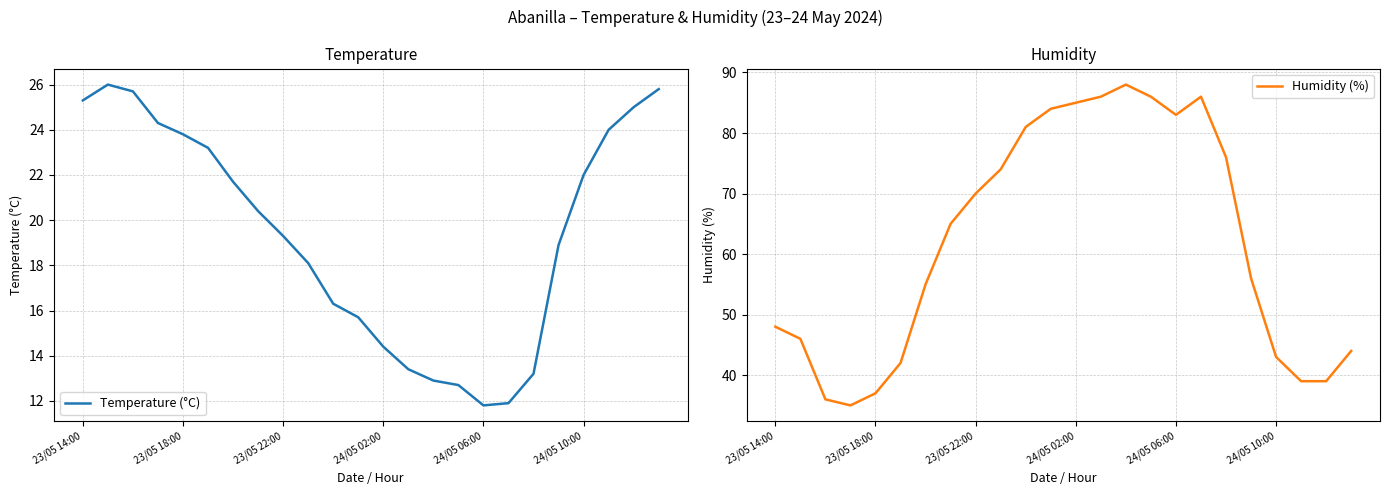

What is the approximate value of Temperature (°C) at 23/05 22:00?

19.3